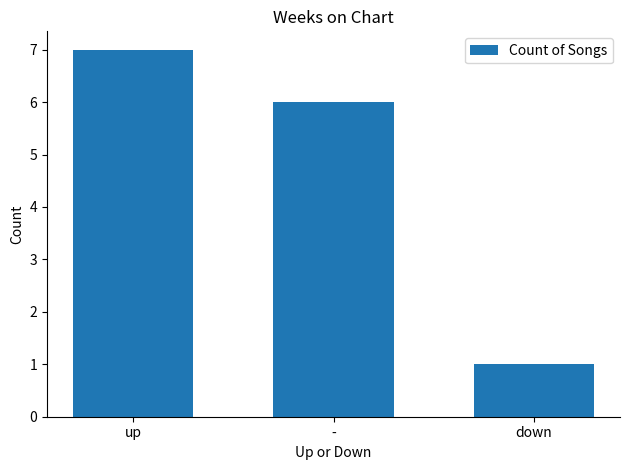

What position from the left is down?

3